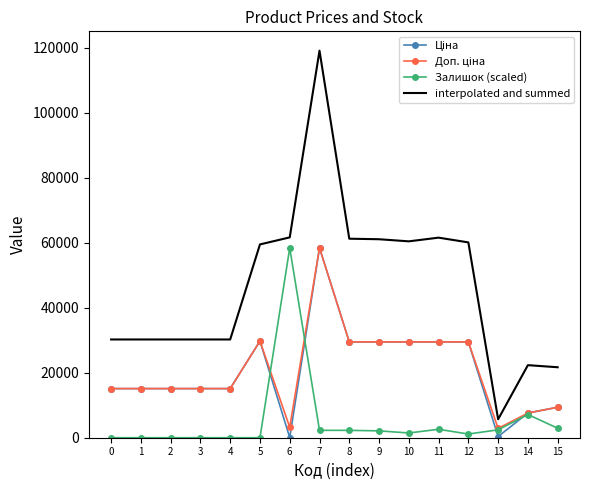

True or false: interpolated and summed and Залишок (scaled) cross at least once.

False